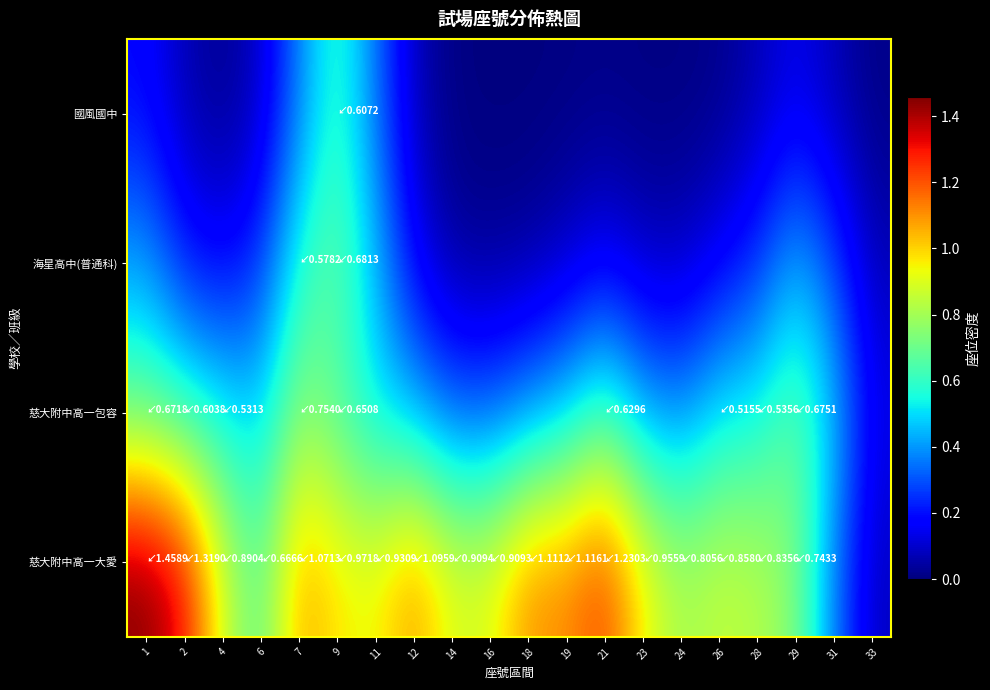

What is the difference between the highest and lowest values at 23?

0.9